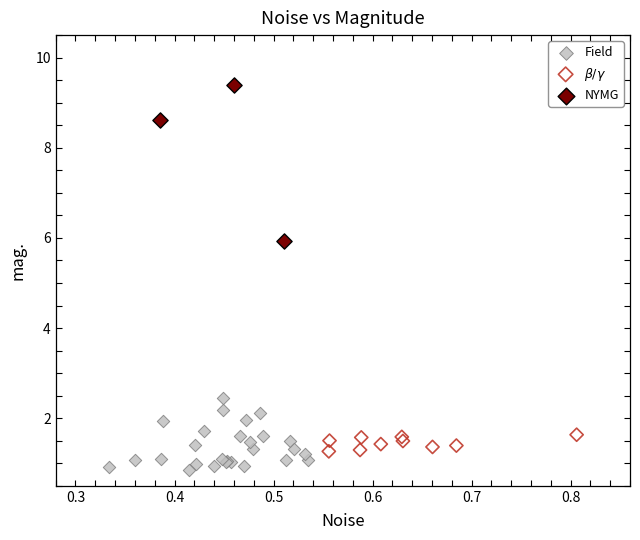

What are all the series names shown in the legend?

Field, $\beta/\gamma$, NYMG